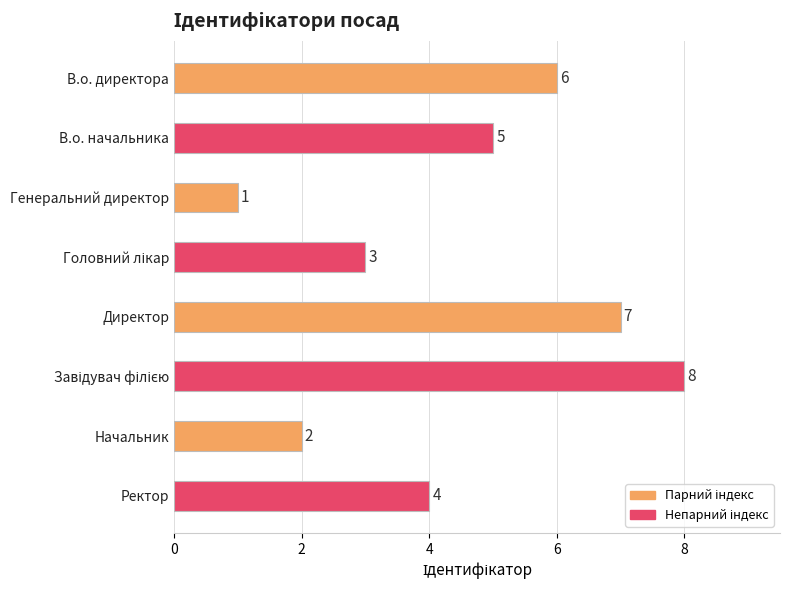

What is the value of the 2nd bar from the top?

5